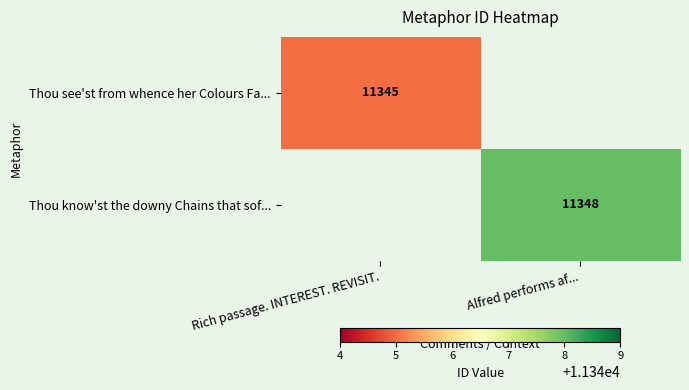

The value of Thou see'st from whence her Colours Fa... at Rich passage. INTEREST. REVISIT. is 7349. True or false?

False